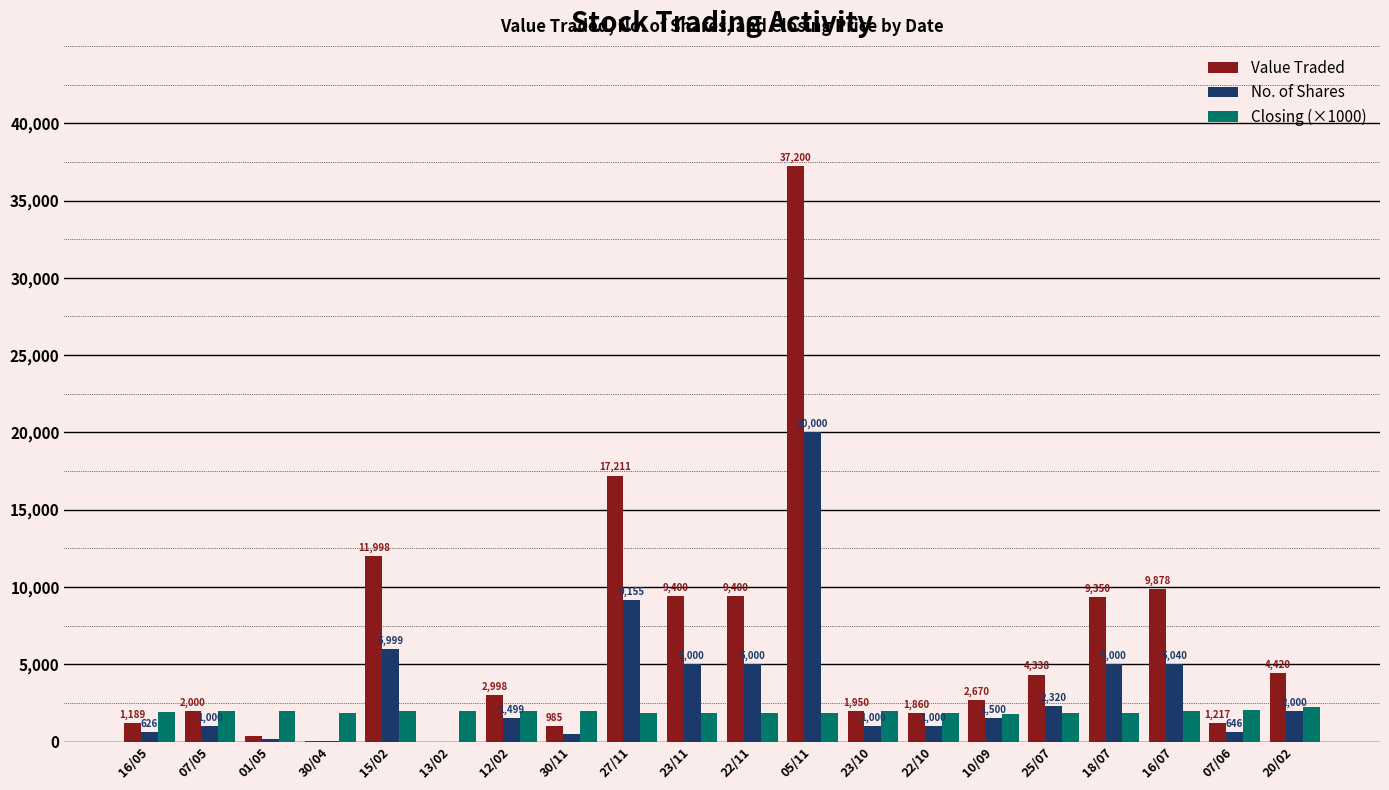

Where is Value Traded nearest to the value 18601?

27/11